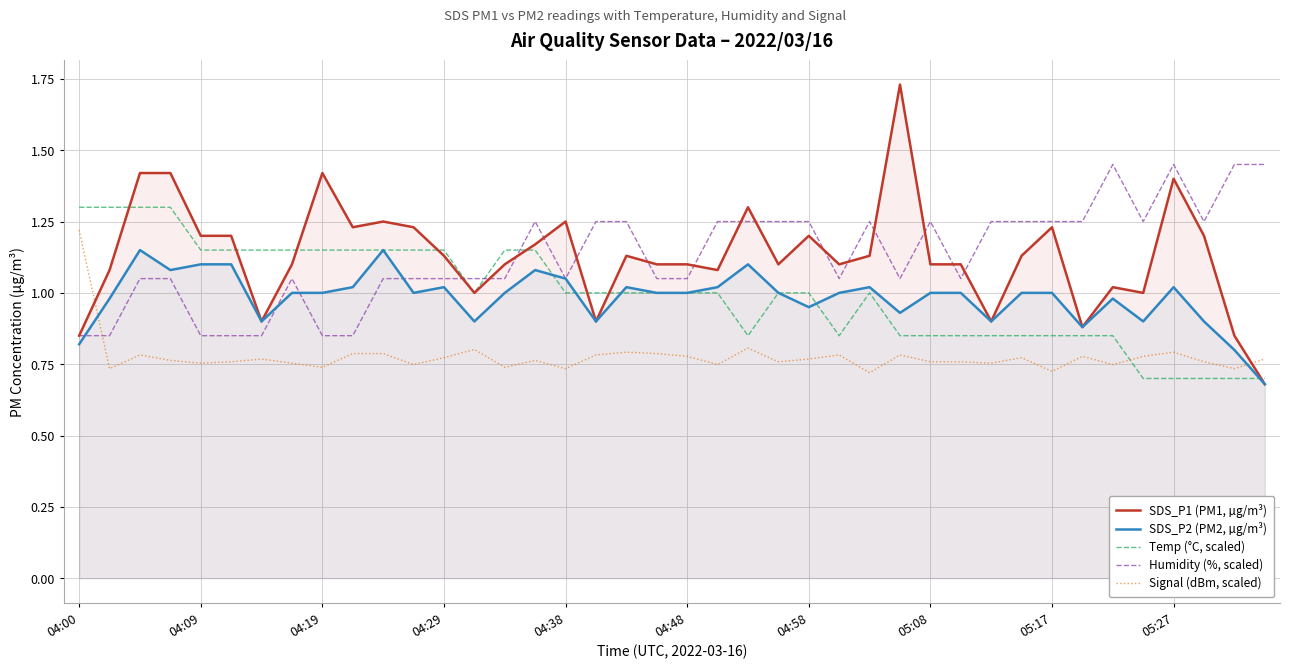

True or false: SDS_P2 (PM2, µg/m³) has a value of 0.3 at 05:17.

False